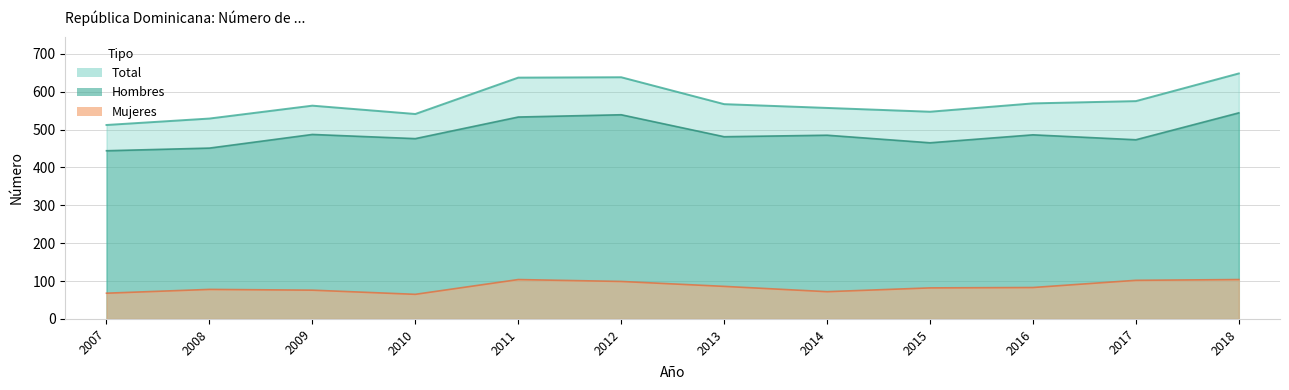

Reading left to right, extract all data points from this chart.

Hombres: 2007=444	2008=451	2009=487	2010=476	2011=533	2012=539	2013=481	2014=485	2015=465	2016=486	2017=473	2018=544
Mujeres: 2007=68	2008=78	2009=76	2010=65	2011=104	2012=99	2013=86	2014=72	2015=82	2016=83	2017=102	2018=104
Total: 2007=512	2008=529	2009=563	2010=541	2011=637	2012=638	2013=567	2014=557	2015=547	2016=569	2017=575	2018=648